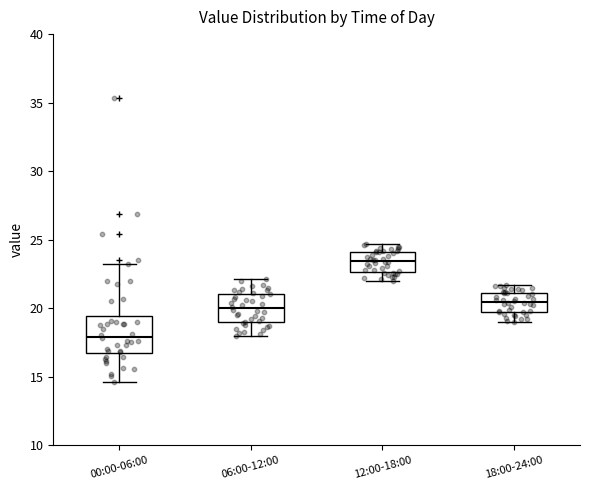

Reading left to right, transcribe this box plot: for each box, give where its median line is, the range the box spans, and where its two whiskers end, as read against the y-axis. The values are not printed on the chart, so give them approximately, as read against the axis.

00:00-06:00: median 18.0, box 16.5 to 19.5, whiskers 14.5 to 23.0
06:00-12:00: median 20.0, box 19.0 to 21.0, whiskers 18.0 to 22.0
12:00-18:00: median 23.5, box 22.5 to 24.0, whiskers 22.0 to 24.5
18:00-24:00: median 20.5, box 19.5 to 21.0, whiskers 19.0 to 21.5